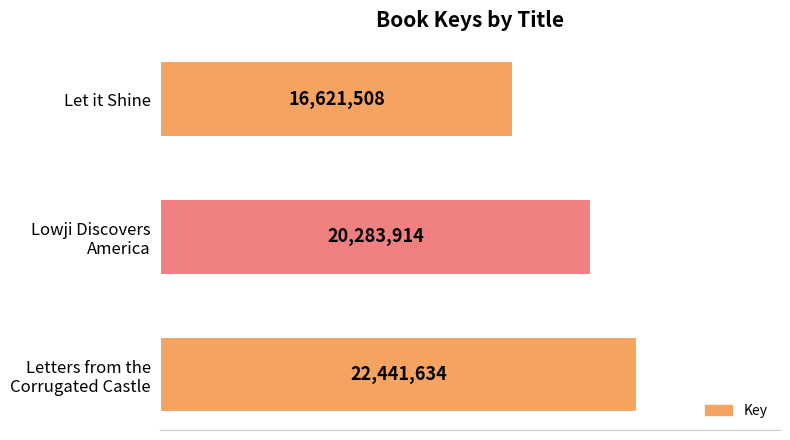

List the labels in order of value, smallest first.

Let it Shine, Lowji Discovers
America, Letters from the
Corrugated Castle